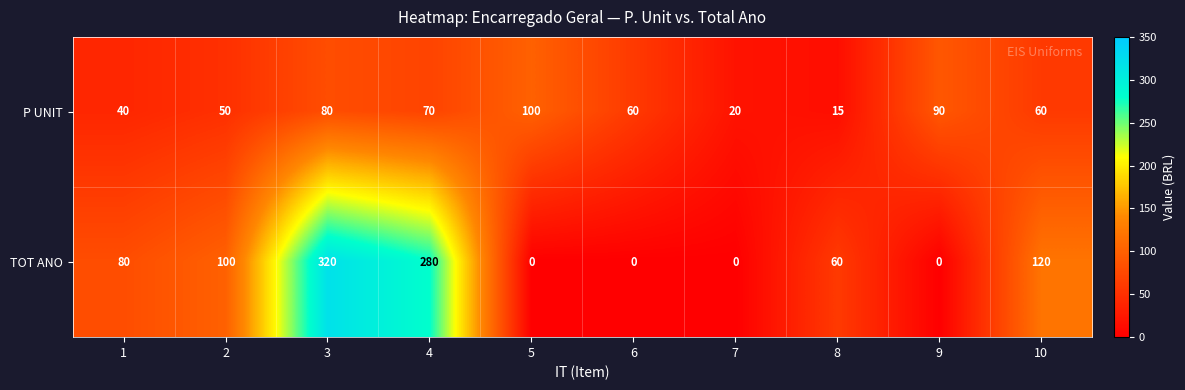

Reading right to left, what are all the values shown in this chart?

P UNIT: 10=60	9=90	8=15	7=20	6=60	5=100	4=70	3=80	2=50	1=40
TOT ANO: 10=120	9=0	8=60	7=0	6=0	5=0	4=280	3=320	2=100	1=80